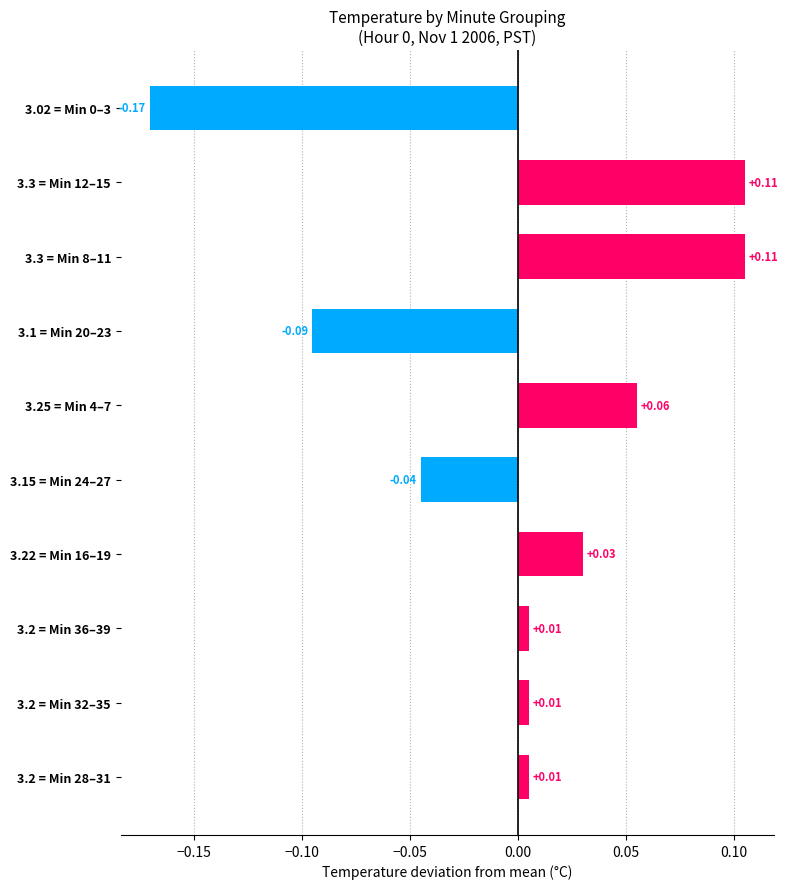

How many distinct data groups are displayed?

1